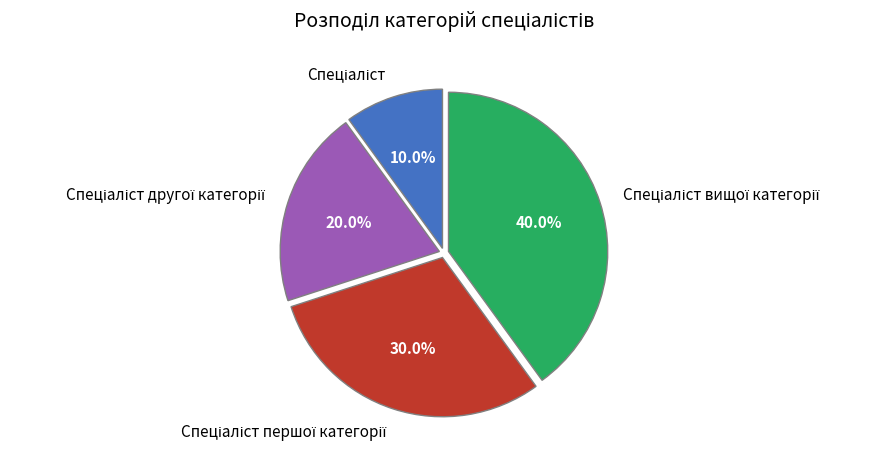

Is there any slice that represents more than half of the pie?

No